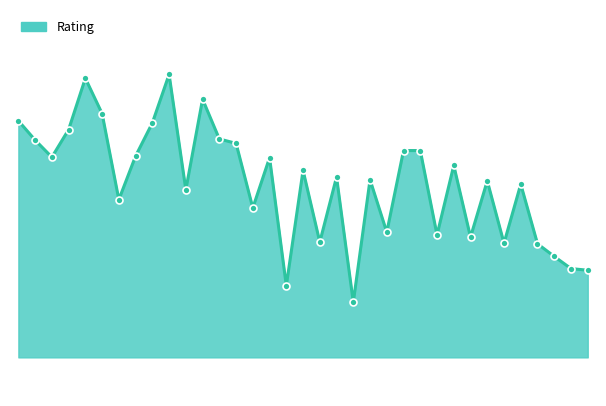

Does the chart have visible grid lines?

No